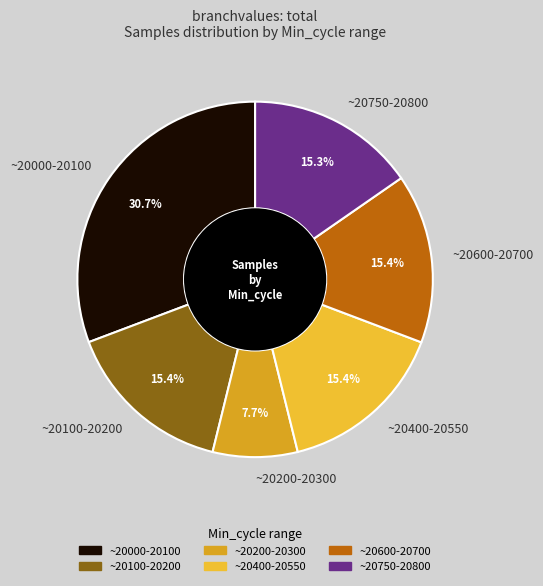

What is the smallest slice in the pie chart?

~20200-20300